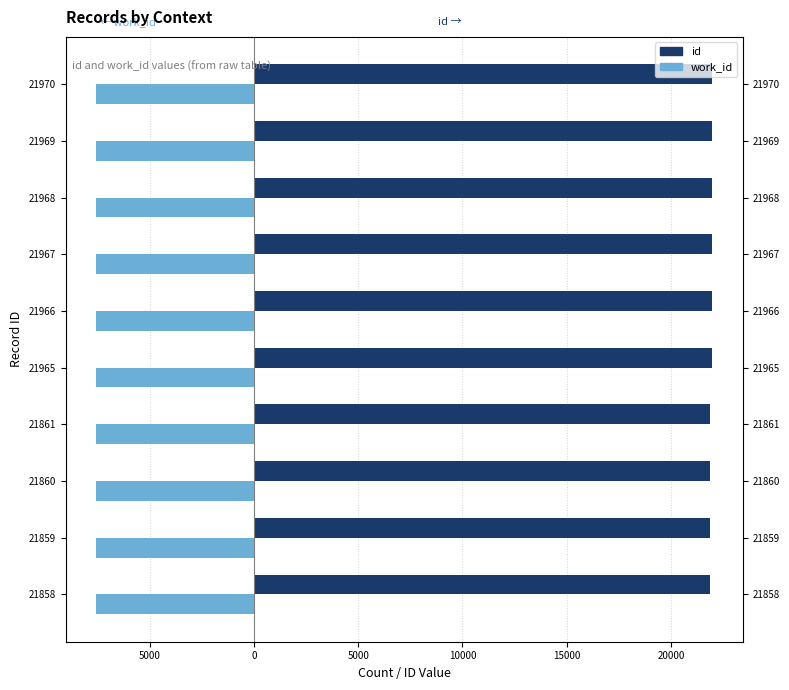

What value does the id series have at 21965?

21965